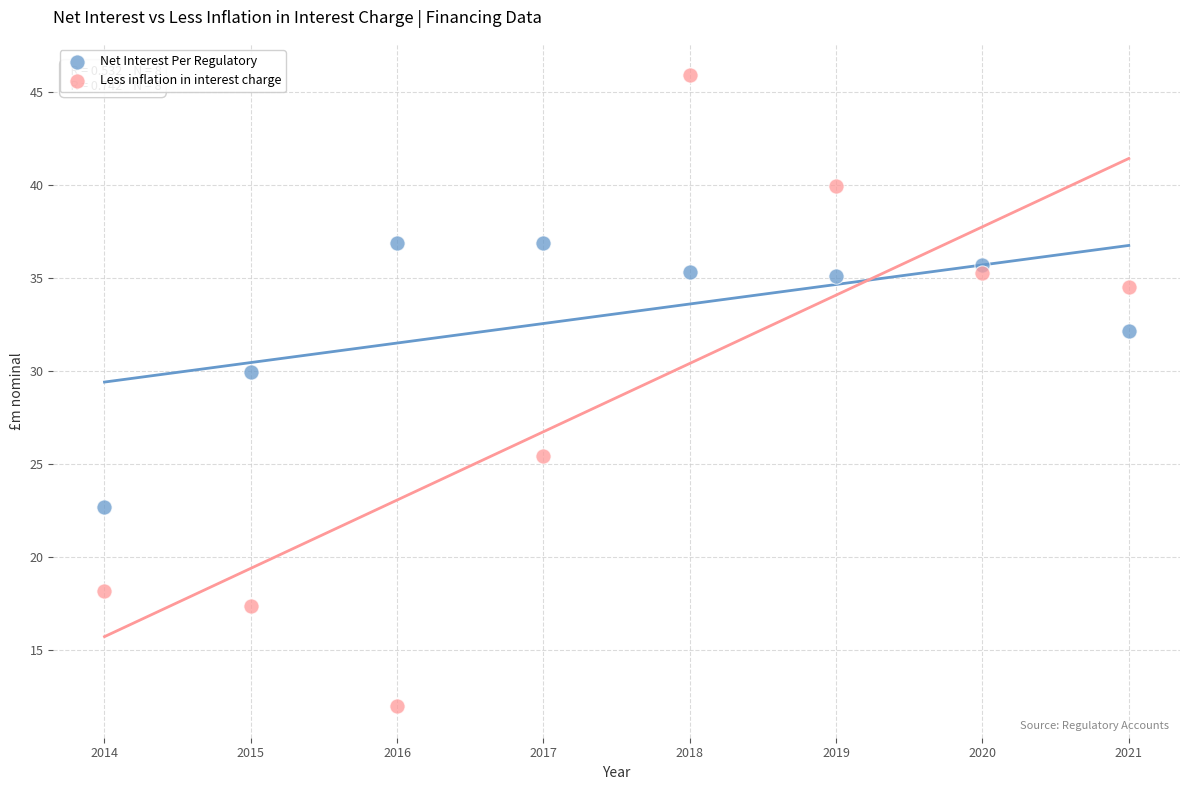

What are all the series names shown in the legend?

Net Interest Per Regulatory, Less inflation in interest charge